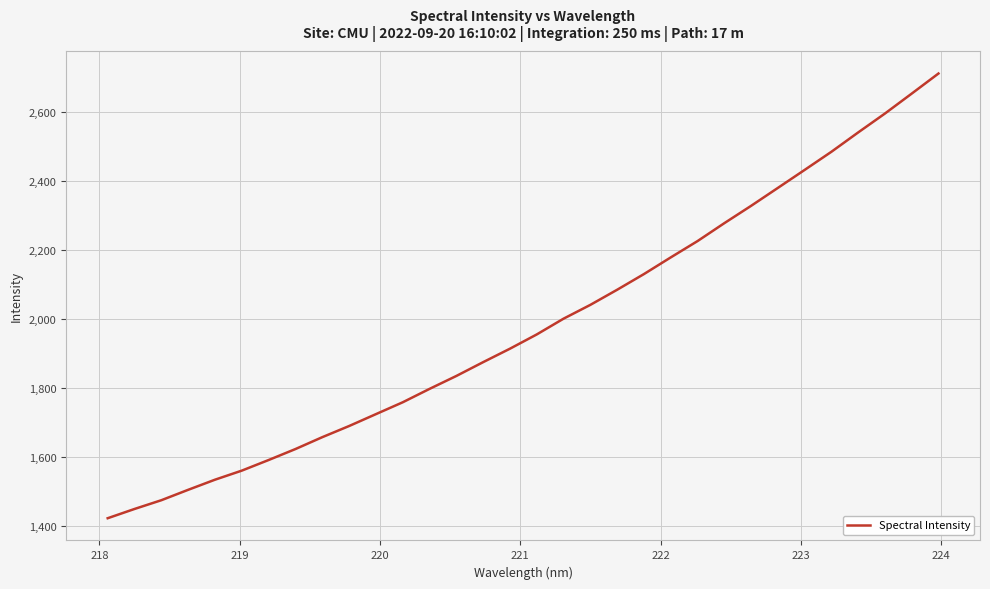

What is the minimum value shown in the chart?

1422.0